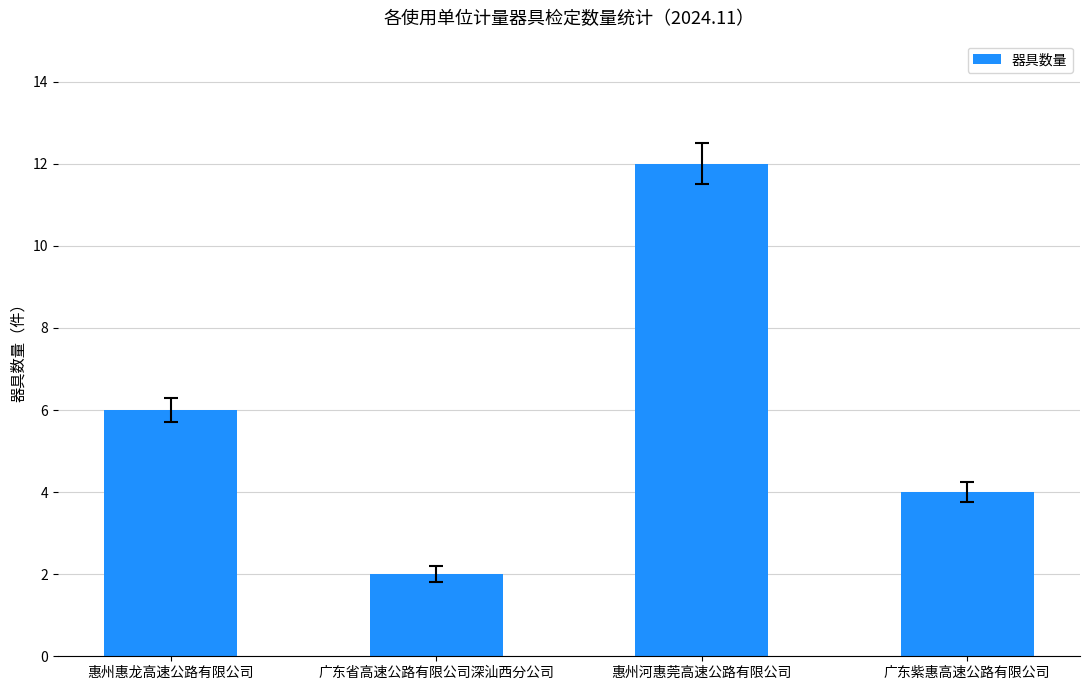

What is the label of the 2nd bar from the right?

惠州河惠莞高速公路有限公司